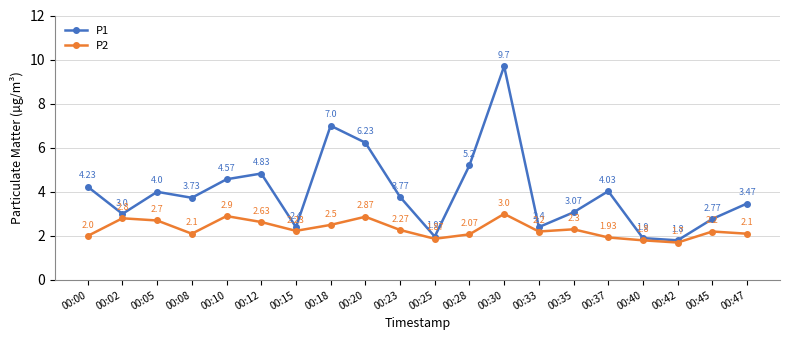

Rank the series by their maximum value, from highest to lowest.

P1, P2